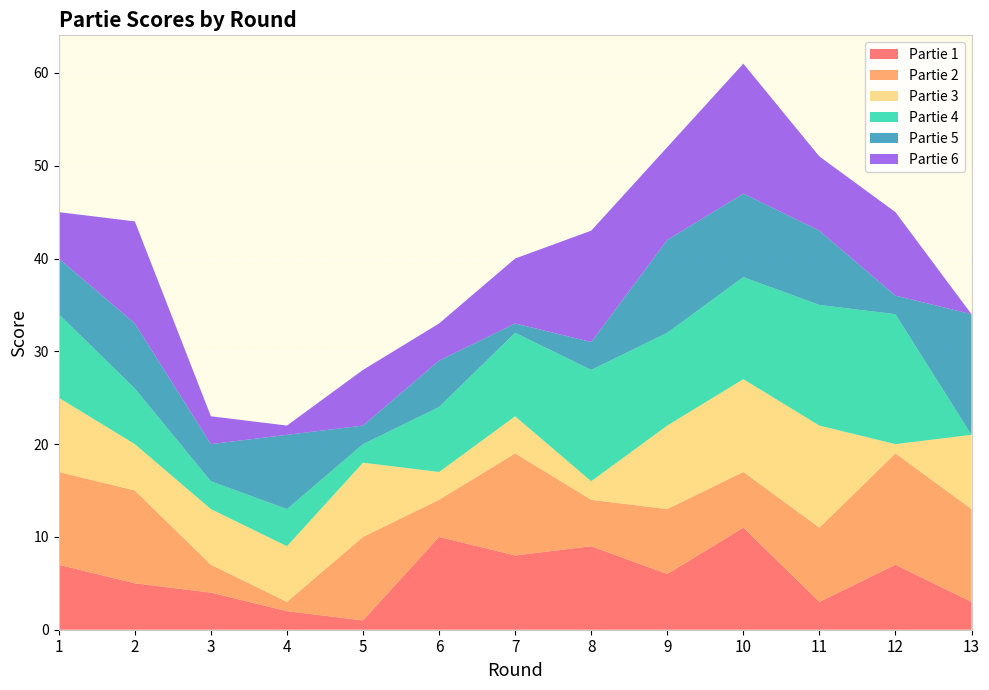

Reading right to left, what are all the values shown in this chart?

Partie 1: 3	7	3	11	6	9	8	10	1	2	4	5	7
Partie 2: 10	12	8	6	7	5	11	4	9	1	3	10	10
Partie 3: 8	1	11	10	9	2	4	3	8	6	6	5	8
Partie 4: 0	14	13	11	10	12	9	7	2	4	3	6	9
Partie 5: 13	2	8	9	10	3	1	5	2	8	4	7	6
Partie 6: 0	9	8	14	10	12	7	4	6	1	3	11	5